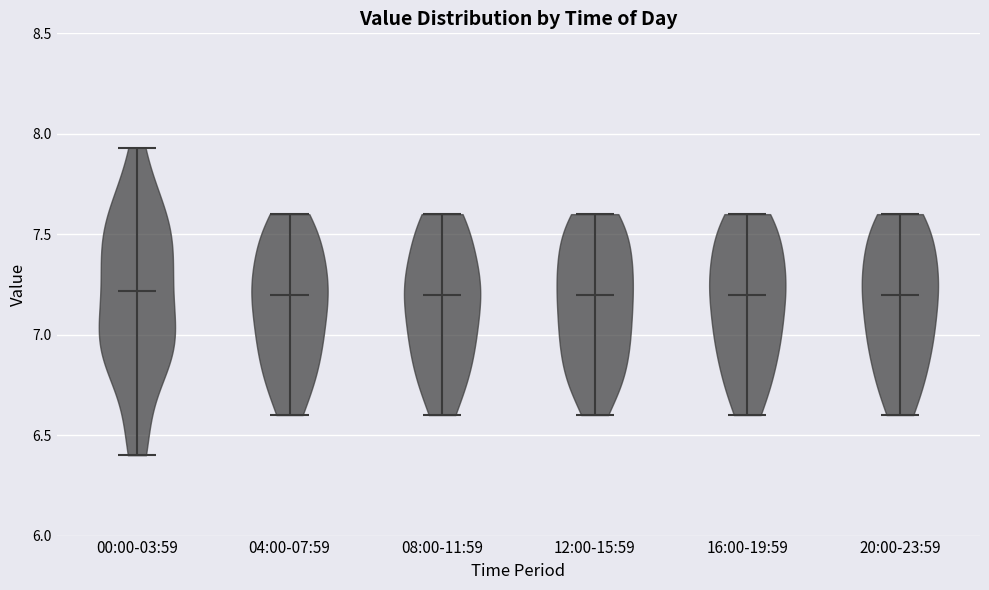

Reading left to right, read every violin against the y-axis: where its median line is, and the lowest and highest points it reaches. The values are not printed on the chart, so give them approximately, as read against the axis.

00:00-03:59: median line 7.20, lowest point 6.40, highest point 7.95
04:00-07:59: median line 7.20, lowest point 6.60, highest point 7.60
08:00-11:59: median line 7.20, lowest point 6.60, highest point 7.60
12:00-15:59: median line 7.20, lowest point 6.60, highest point 7.60
16:00-19:59: median line 7.20, lowest point 6.60, highest point 7.60
20:00-23:59: median line 7.20, lowest point 6.60, highest point 7.60